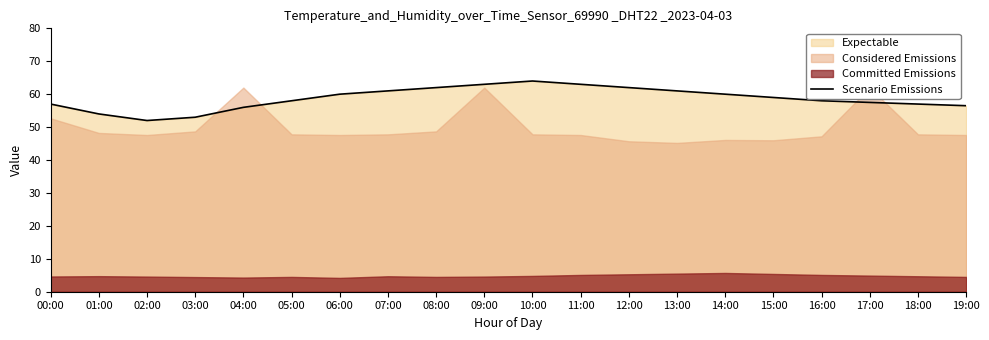

Is it true that Scenario Emissions equals 97.7 at 04:00?

False